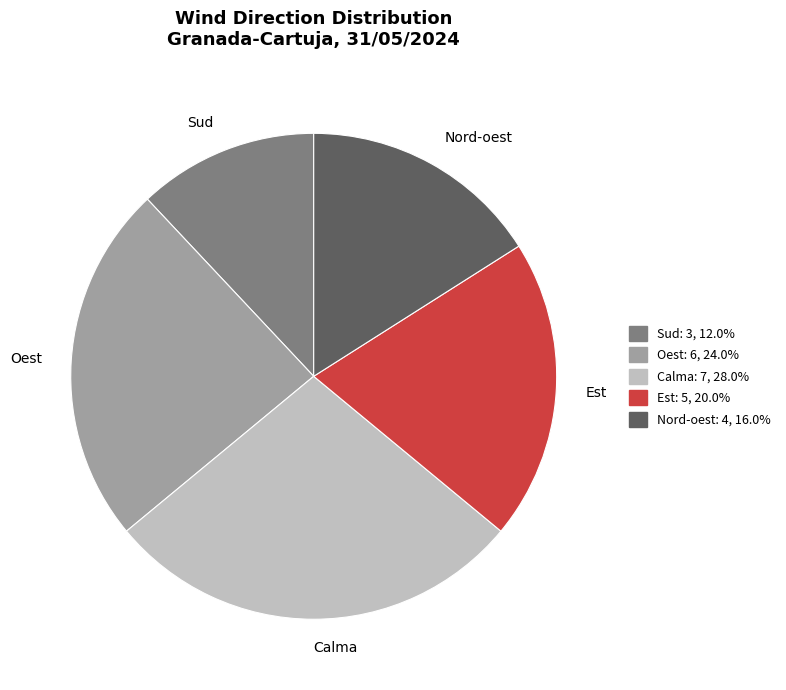

How many segments does this pie chart have?

5